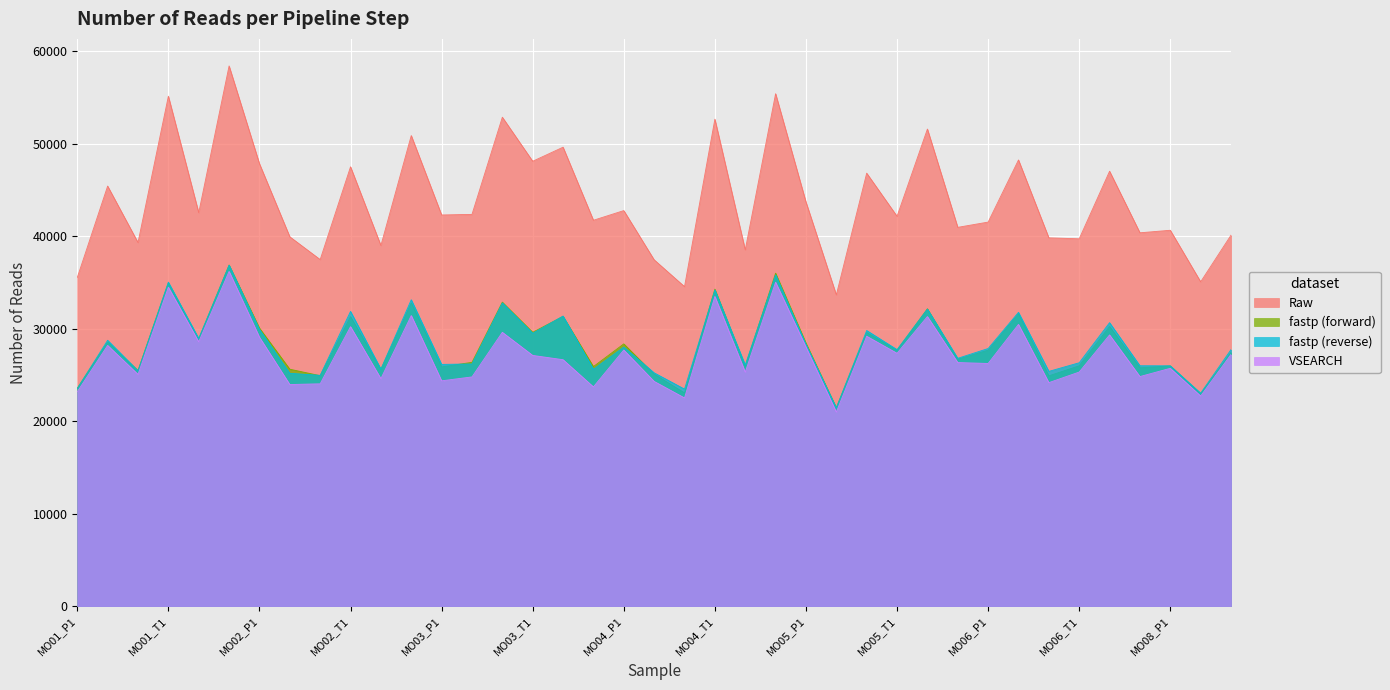

Which series has the widest spread of values?

Raw